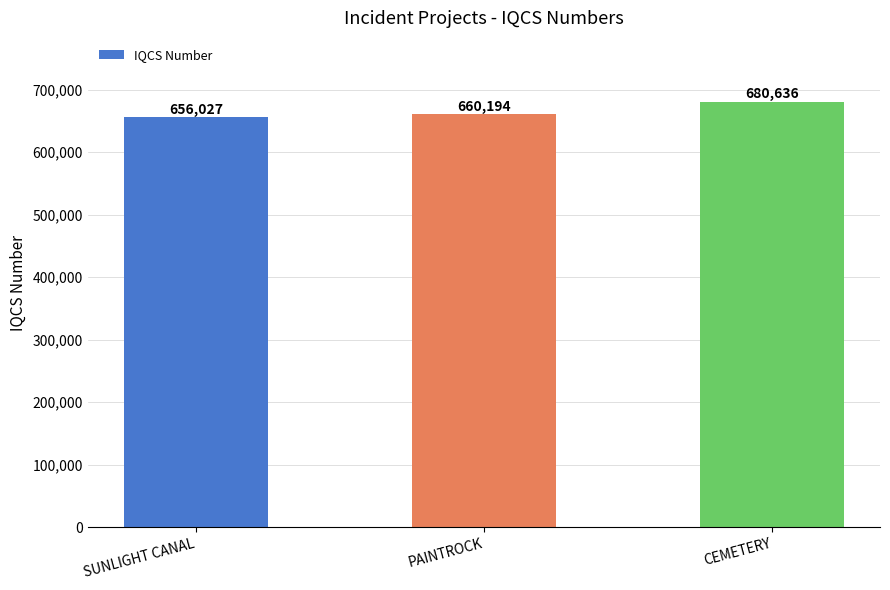

Between CEMETERY and PAINTROCK, which is larger?

CEMETERY